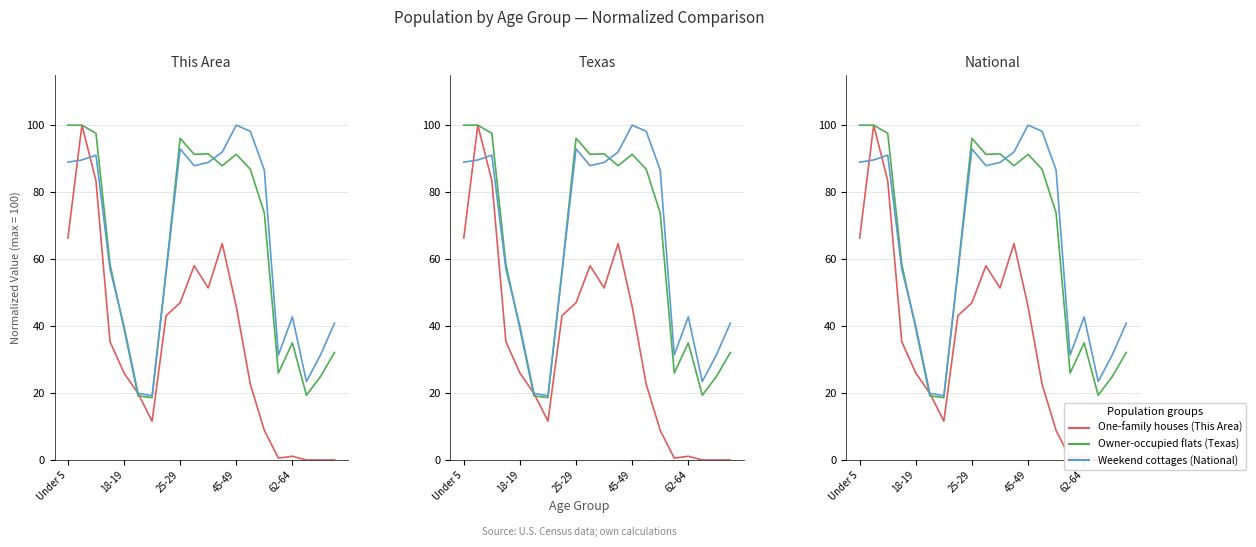

Is it true that Texas equals 96.1 at 25-29?

True